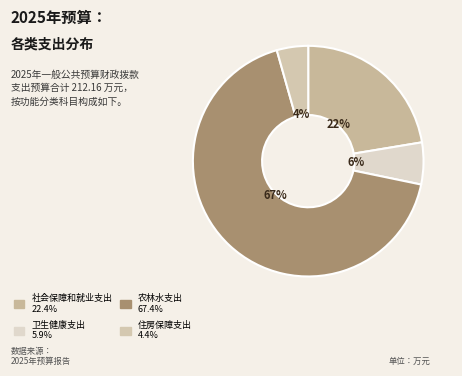

Count the number of slices in the pie.

4